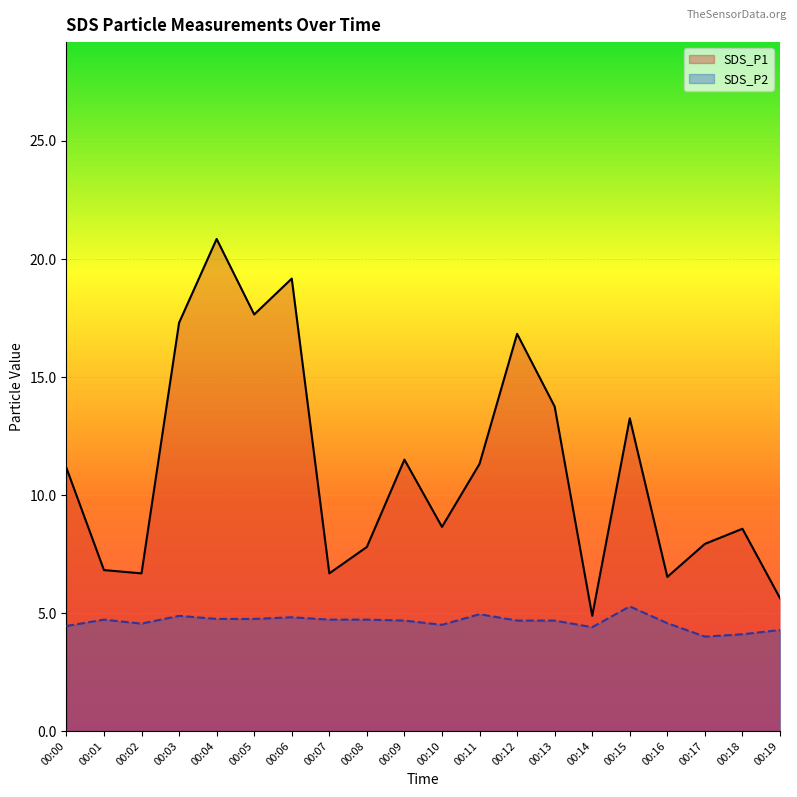

True or false: SDS_P2 and SDS_P1 cross at least once.

False